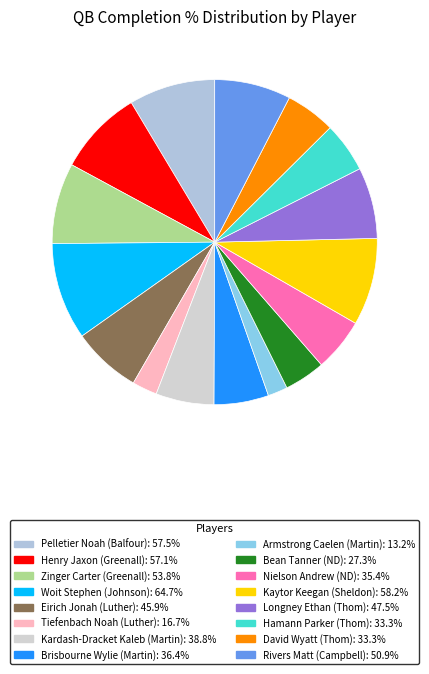

Combined, what portion of the pie is Woit Stephen (Johnson) and Eirich Jonah (Luther)?

16.5%